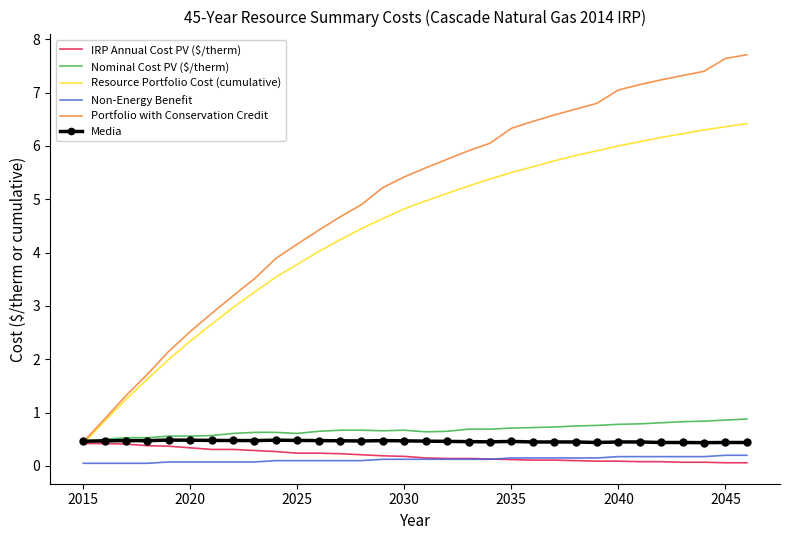

After their last crossing, which series has the higher values: Non-Energy Benefit or IRP Annual Cost PV ($/therm)?

Non-Energy Benefit